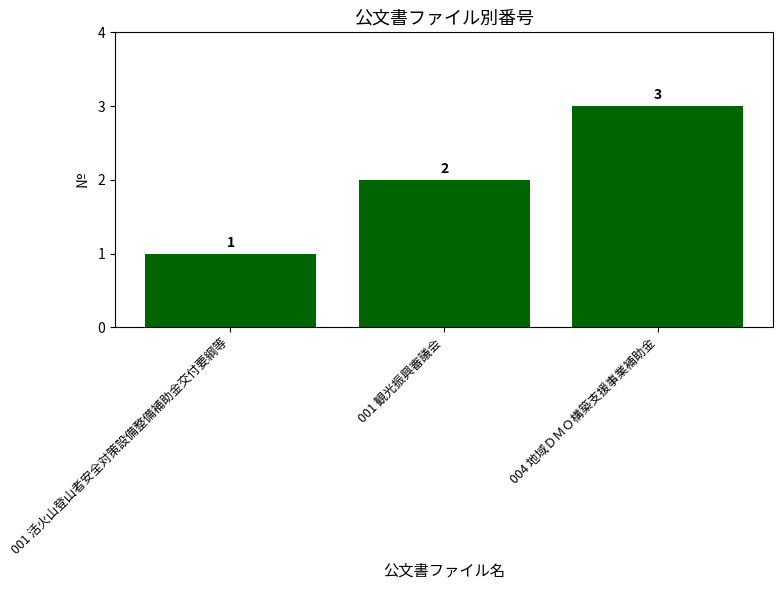

Approximately how many times larger is the value at 004 地域ＤＭＯ構築支援事業補助金 compared to 001 観光振興審議会?

1.5